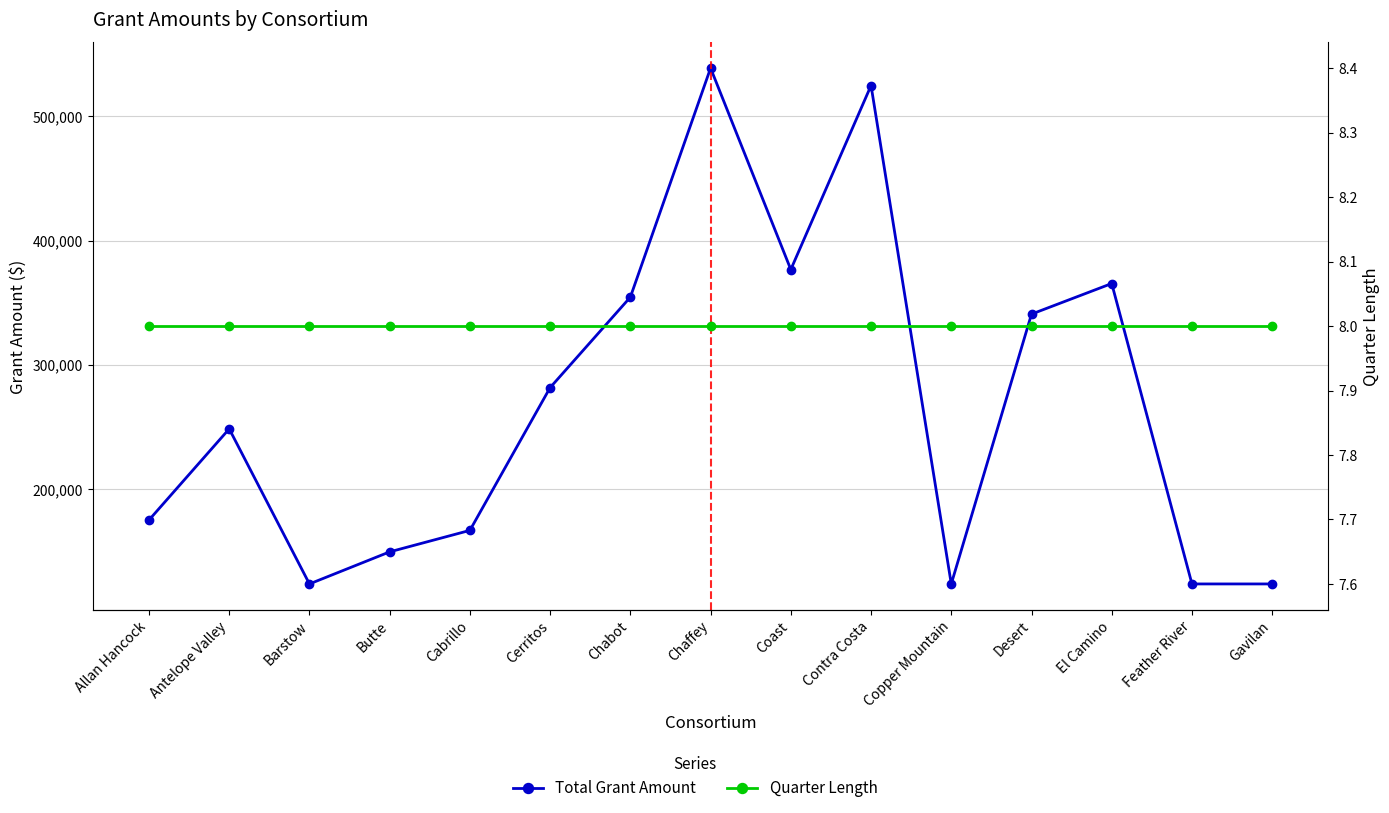

What is the value of the Total Grant Amount point at the 13th from the left?

365404